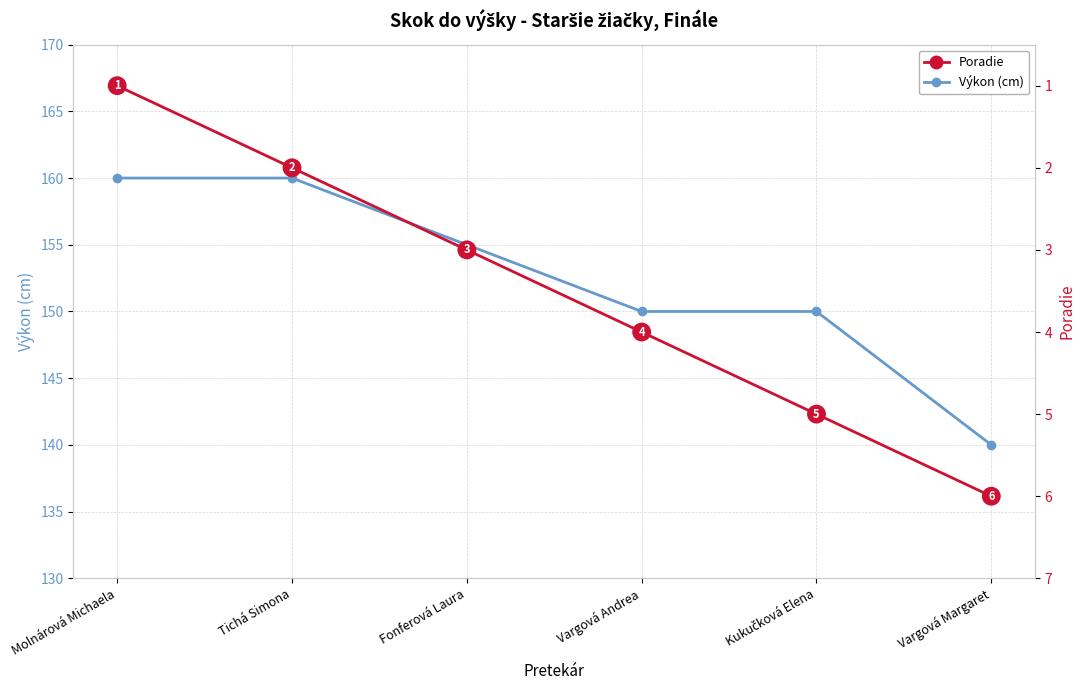

What is the label of the 3rd point from the right?

Vargová Andrea